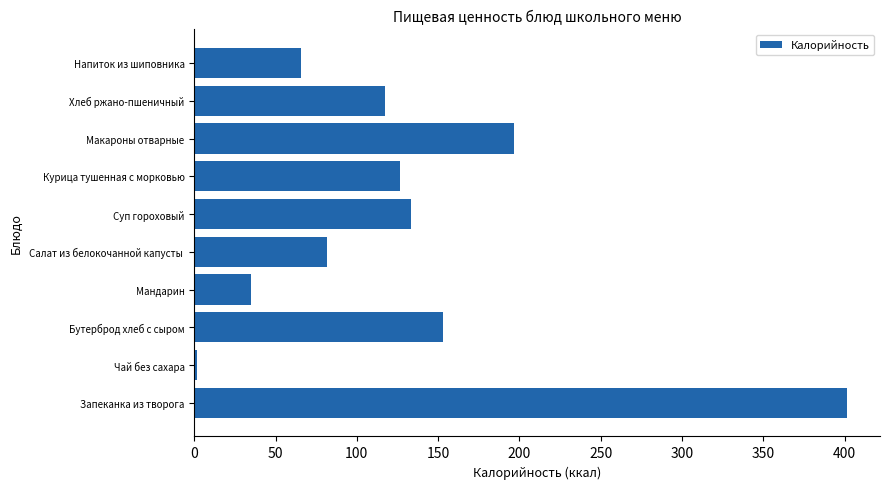

What is the average value?

131.2